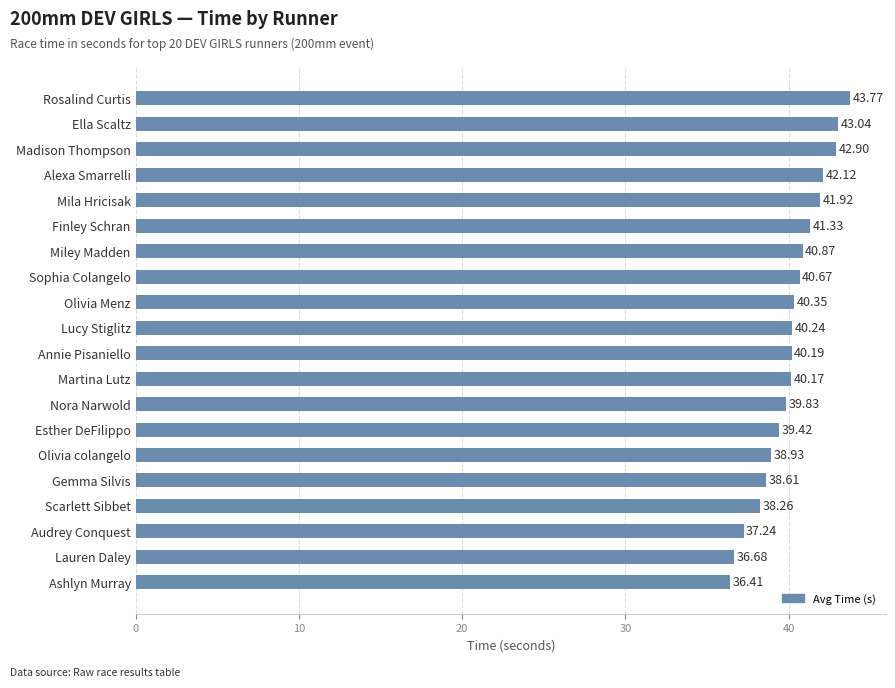

What is the ratio of the value at Scarlett Sibbet to the value at Madison Thompson?

0.9